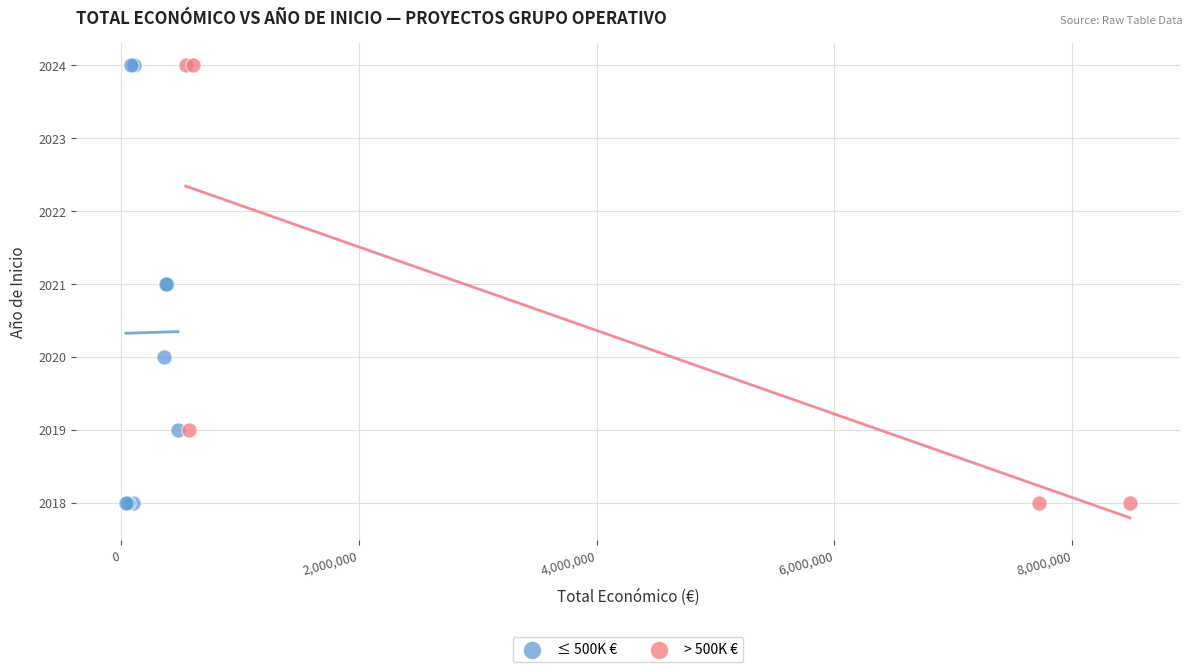

What are all the series names shown in the legend?

≤ 500K €, > 500K €